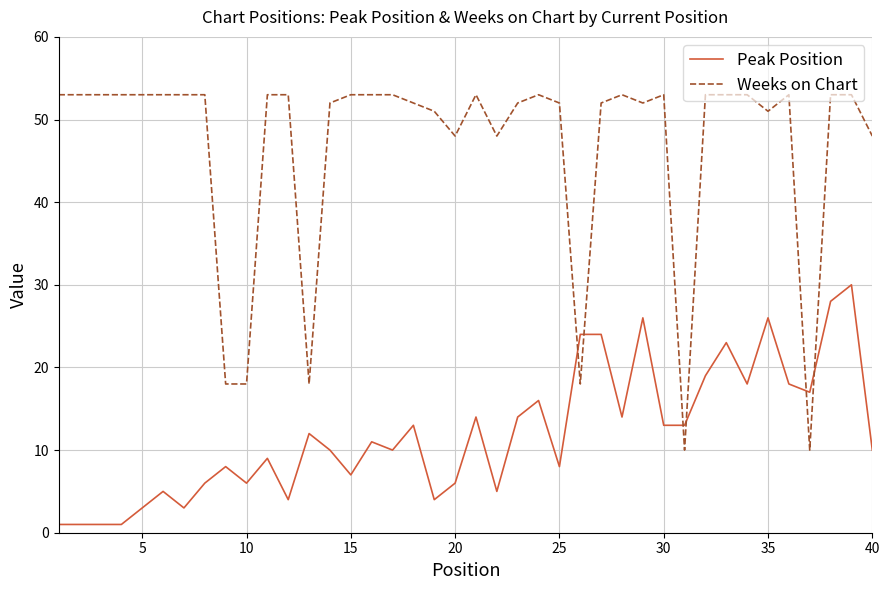

Which series has the largest total across all categories?

Weeks on Chart